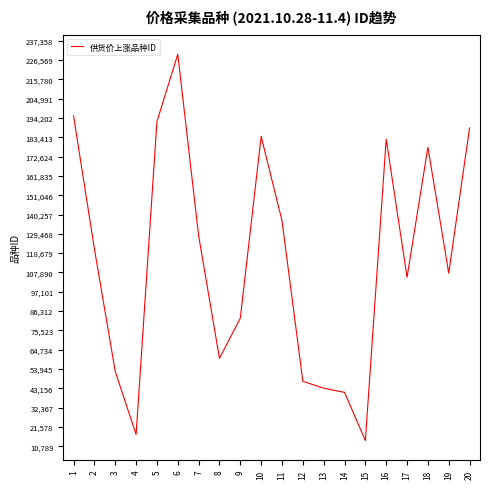

Reading left to right, transcribe all the data shown in this chart.

195236	121038	52540	17427	192185	229783	128431	59936	82343	183860	136808	47118	43252	40928	14003	182327	105226	177792	107548	188618